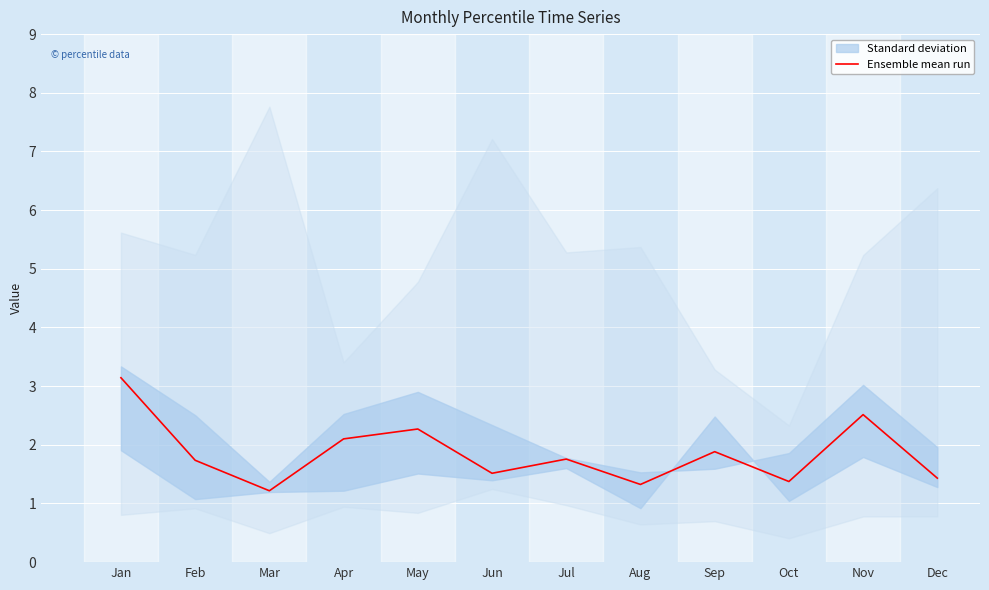

How many points are higher than both their immediate neighbors (excluding endpoints)?

4